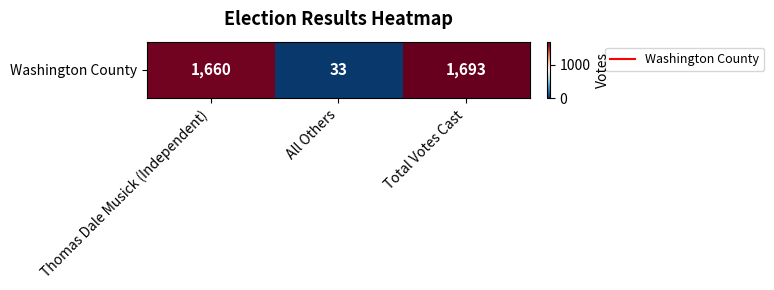

Which label corresponds to the largest value in the chart?

Total Votes Cast